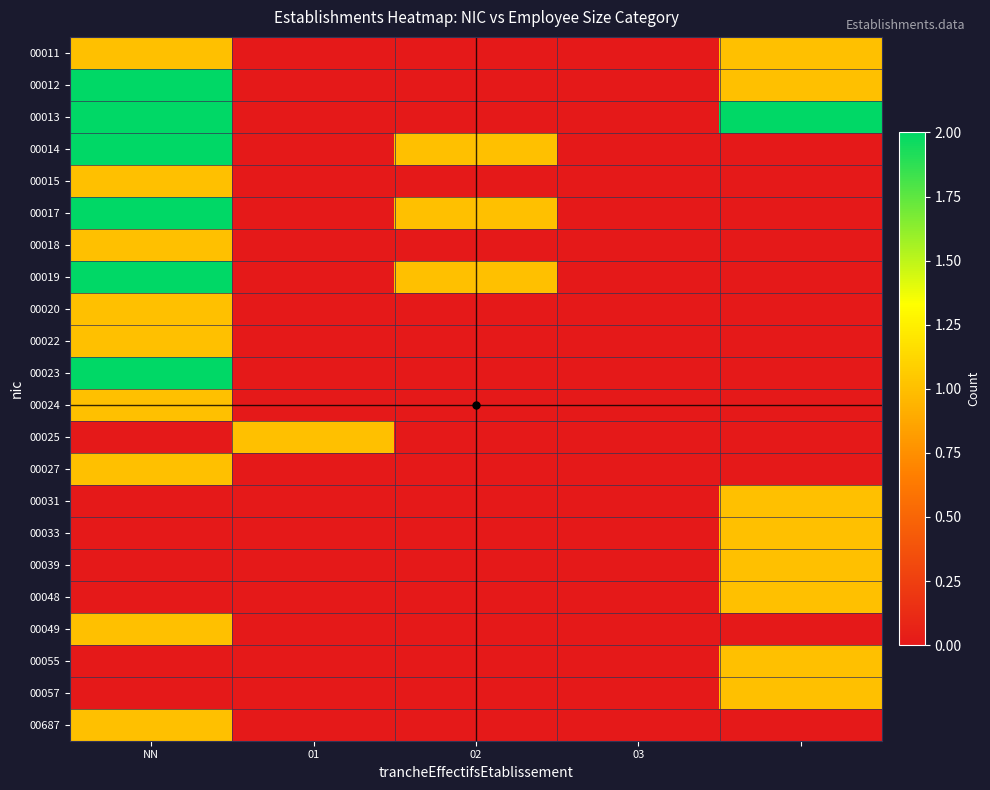

At how many categories does at least one series exceed 0?

4